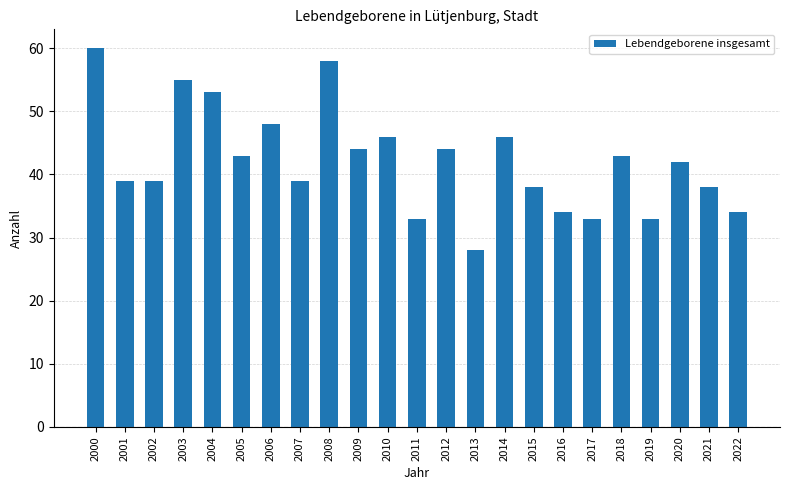

Reading left to right, list all the values displayed in this chart.

2000=60	2001=39	2002=39	2003=55	2004=53	2005=43	2006=48	2007=39	2008=58	2009=44	2010=46	2011=33	2012=44	2013=28	2014=46	2015=38	2016=34	2017=33	2018=43	2019=33	2020=42	2021=38	2022=34